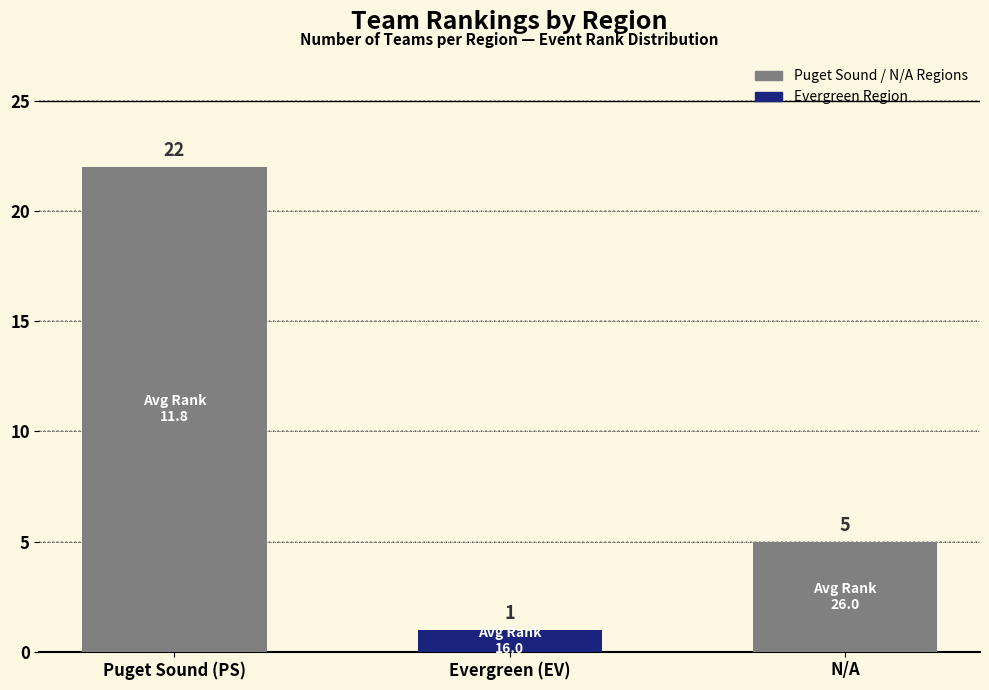

Approximately how many times larger is the value at N/A compared to Evergreen (EV)?

5.0